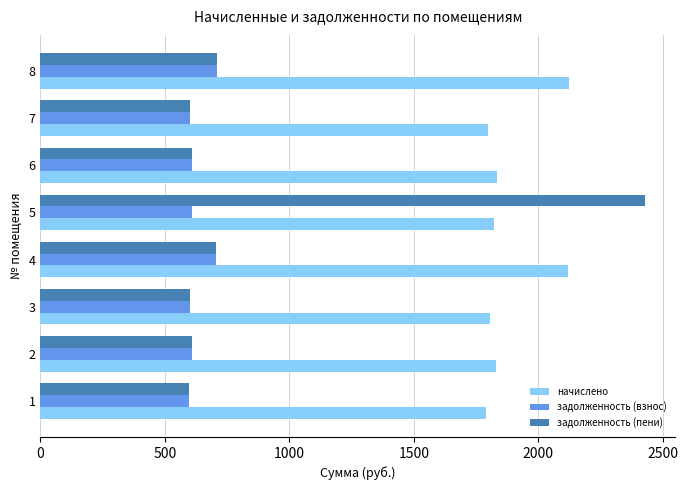

The value of задолженность (взнос) at 4 is 706.3. True or false?

True